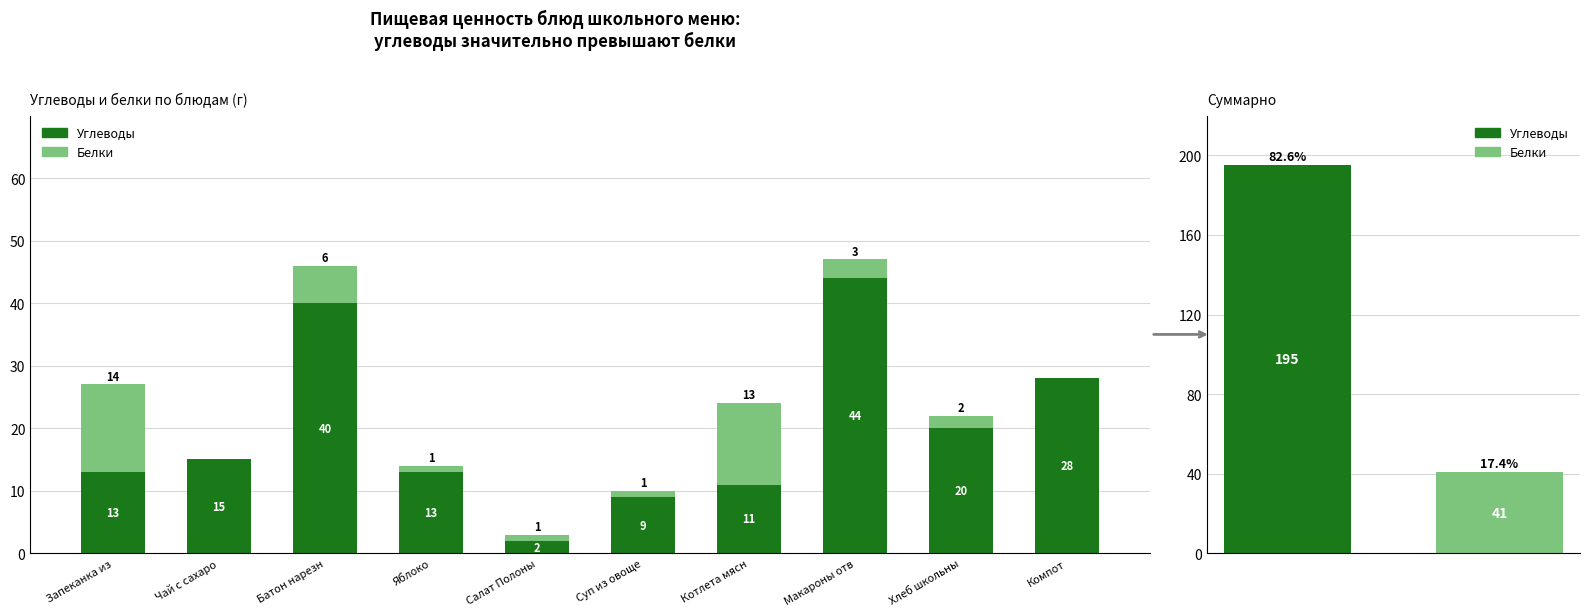

Count the number of categories in the chart.

10